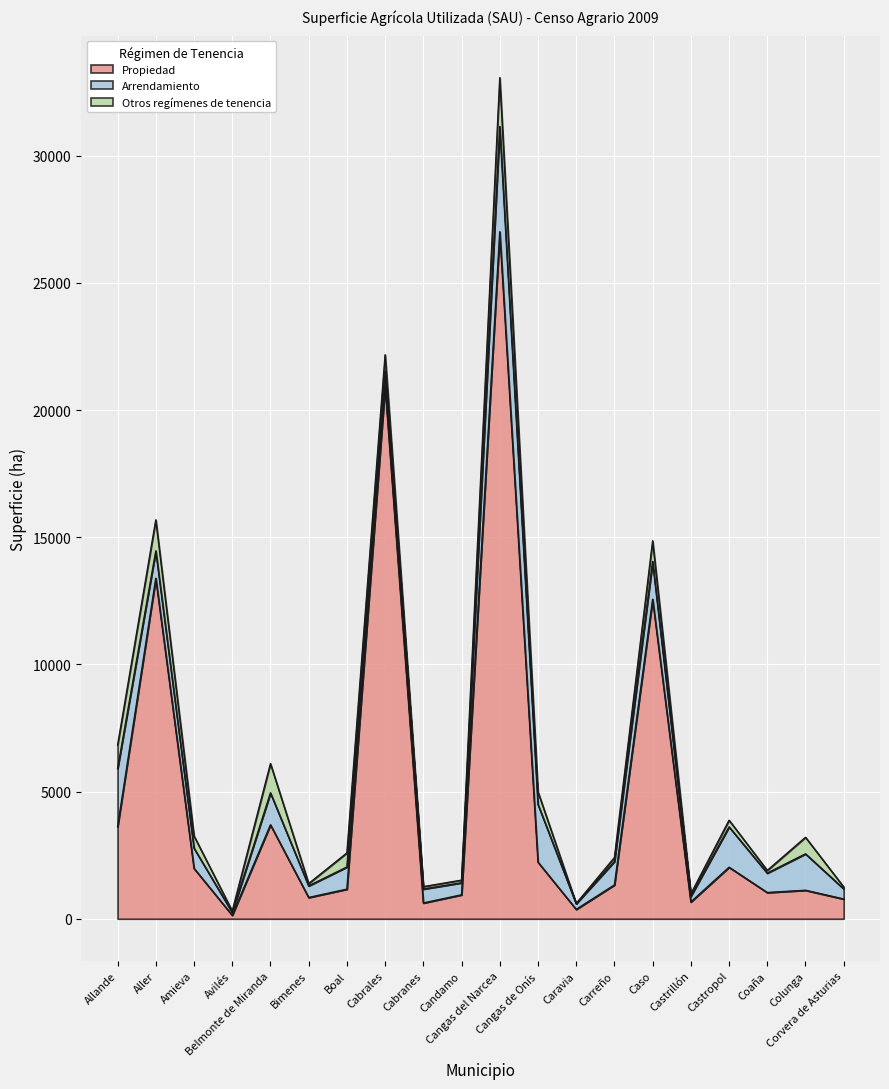

What is the lowest value of the Arrendamiento series?

110.4